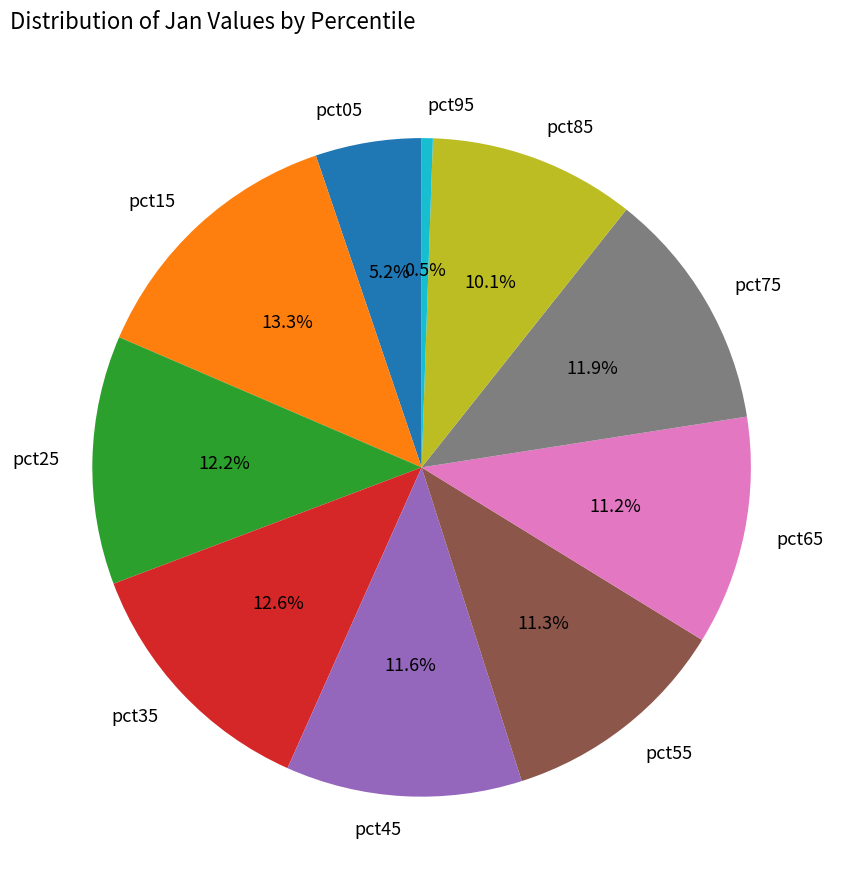

Is it true that pct65 is 11% of the pie?

True